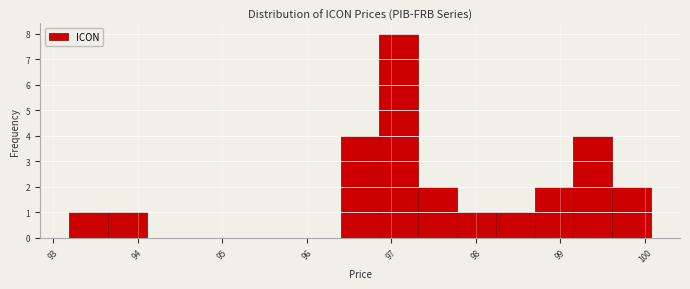

What is the height of the bar covering 93.2 to 93.6 on the x-axis? Neither the bar edges nor the heights are printed on the chart, so give them approximately, as read against the axes.

1